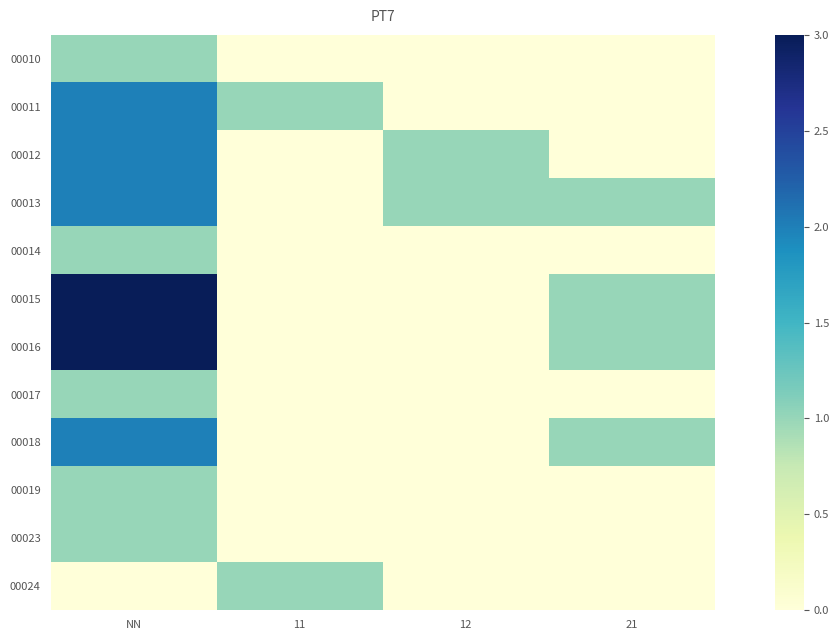

Reading left to right, list all the values displayed in this chart.

00010: NN=1	11=0	12=0	21=0
00011: NN=2	11=1	12=0	21=0
00012: NN=2	11=0	12=1	21=0
00013: NN=2	11=0	12=1	21=1
00014: NN=1	11=0	12=0	21=0
00015: NN=3	11=0	12=0	21=1
00016: NN=3	11=0	12=0	21=1
00017: NN=1	11=0	12=0	21=0
00018: NN=2	11=0	12=0	21=1
00019: NN=1	11=0	12=0	21=0
00023: NN=1	11=0	12=0	21=0
00024: NN=0	11=1	12=0	21=0